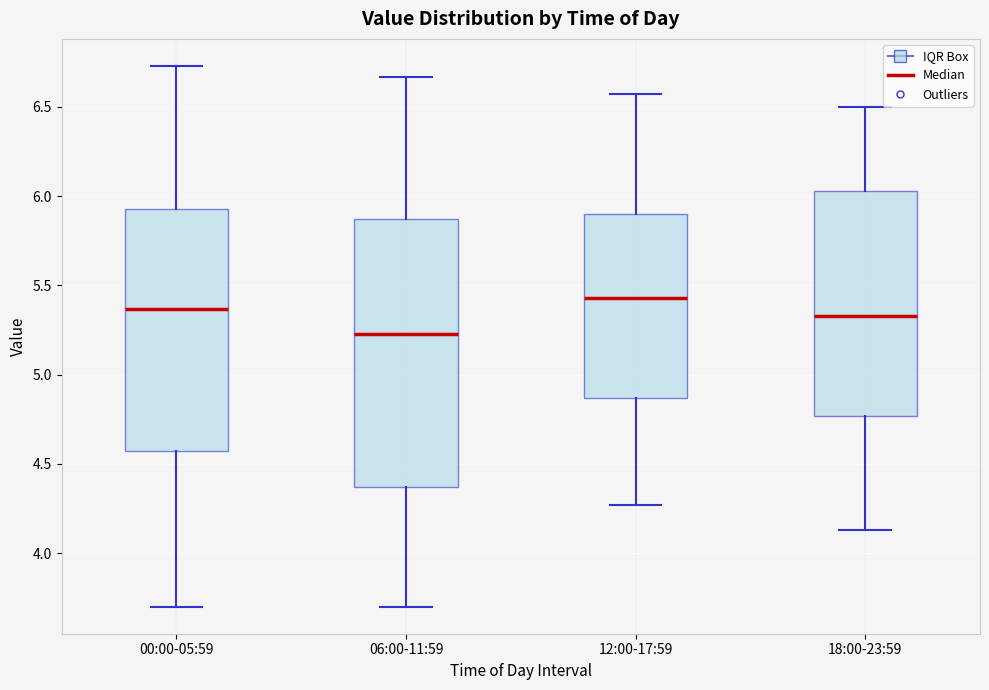

Comparing the boxes themselves (not the whiskers), which one is the tallest?

06:00-11:59